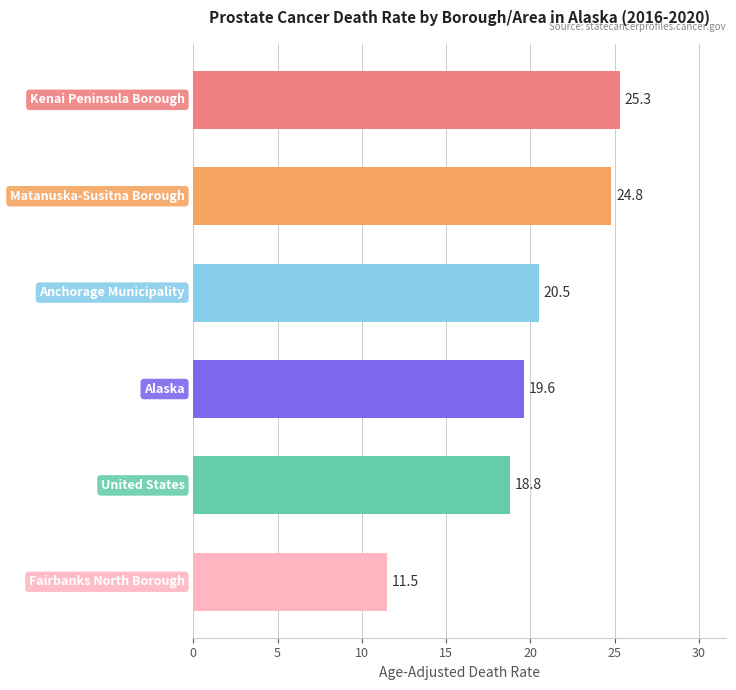

How many bars are there in total?

6